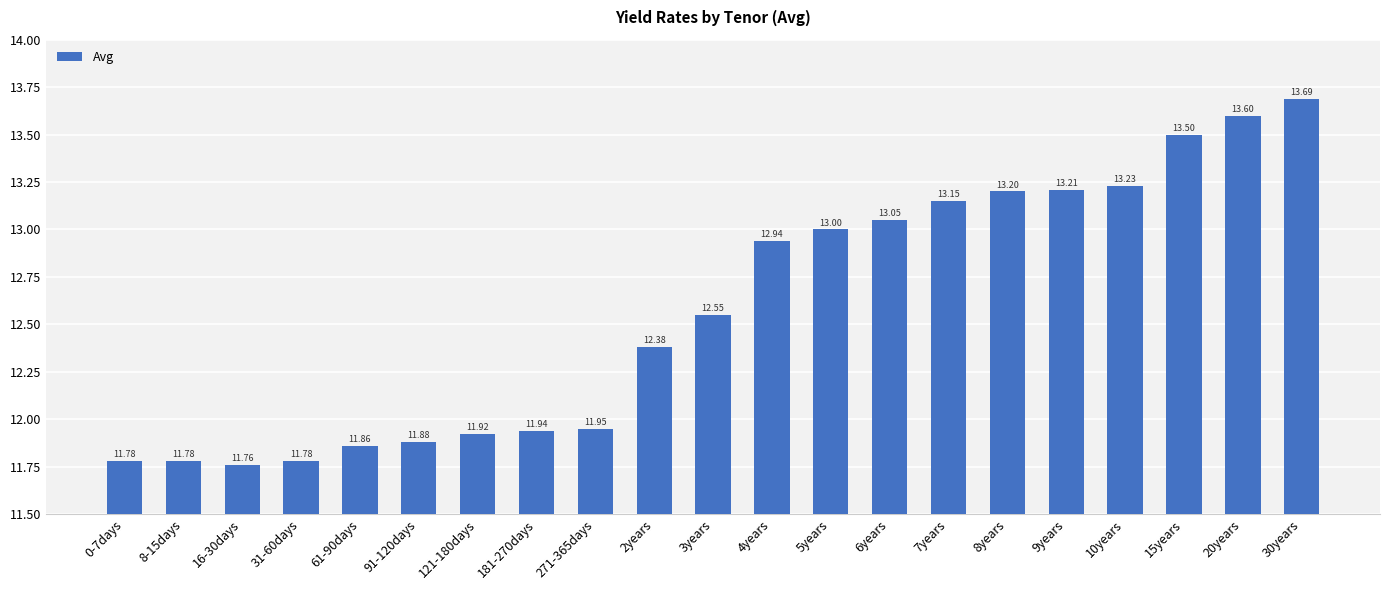

What is the sum of the values at 6years and 8-15days?

24.8